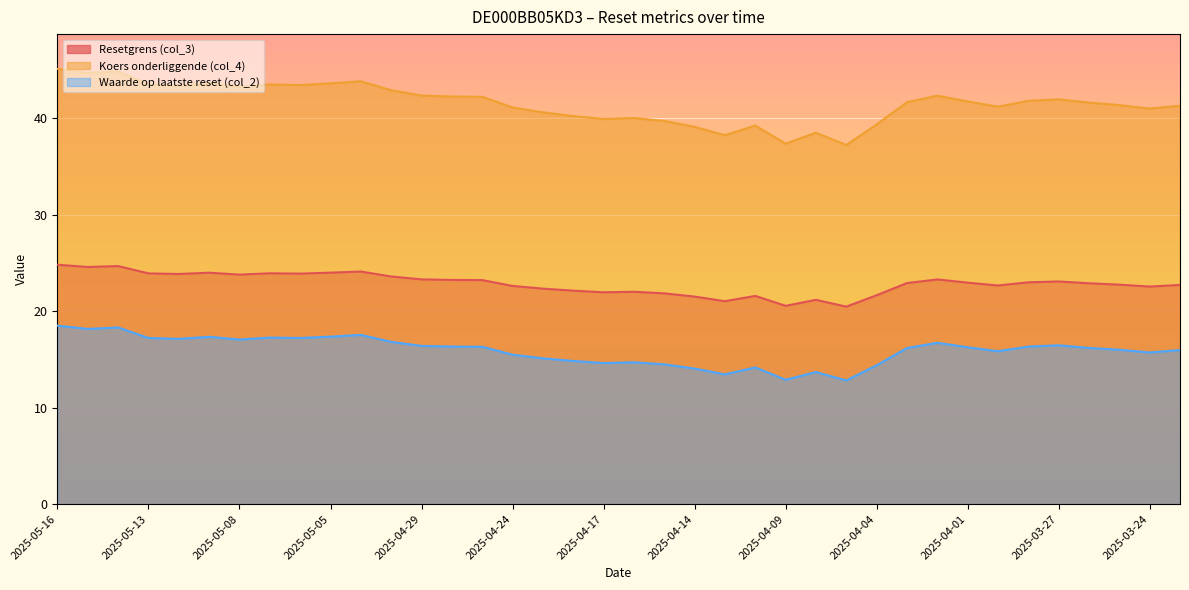

What are all the series names shown in the legend?

Resetgrens (col_3), Koers onderliggende (col_4), Waarde op laatste reset (col_2)